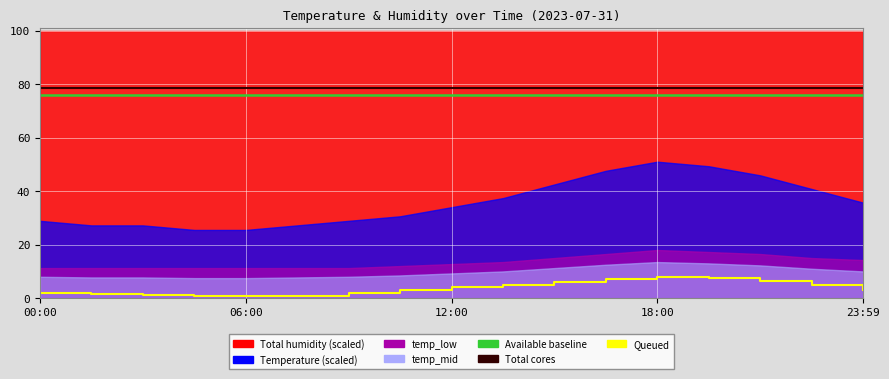

In temp_low, how many points are higher than both neighbors (excluding endpoints)?

1